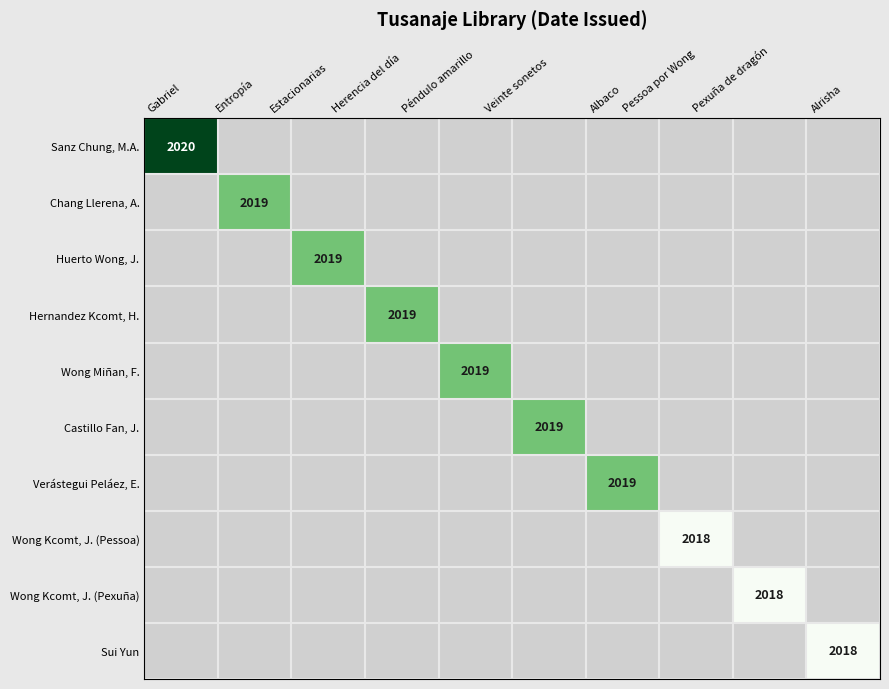

List the series in order of their overall mean, highest first.

Sanz Chung, M.A., Chang Llerena, A., Huerto Wong, J., Hernandez Kcomt, H., Wong Miñan, F., Castillo Fan, J., Verástegui Peláez, E., Wong Kcomt, J. (Pessoa), Wong Kcomt, J. (Pexuña), Sui Yun